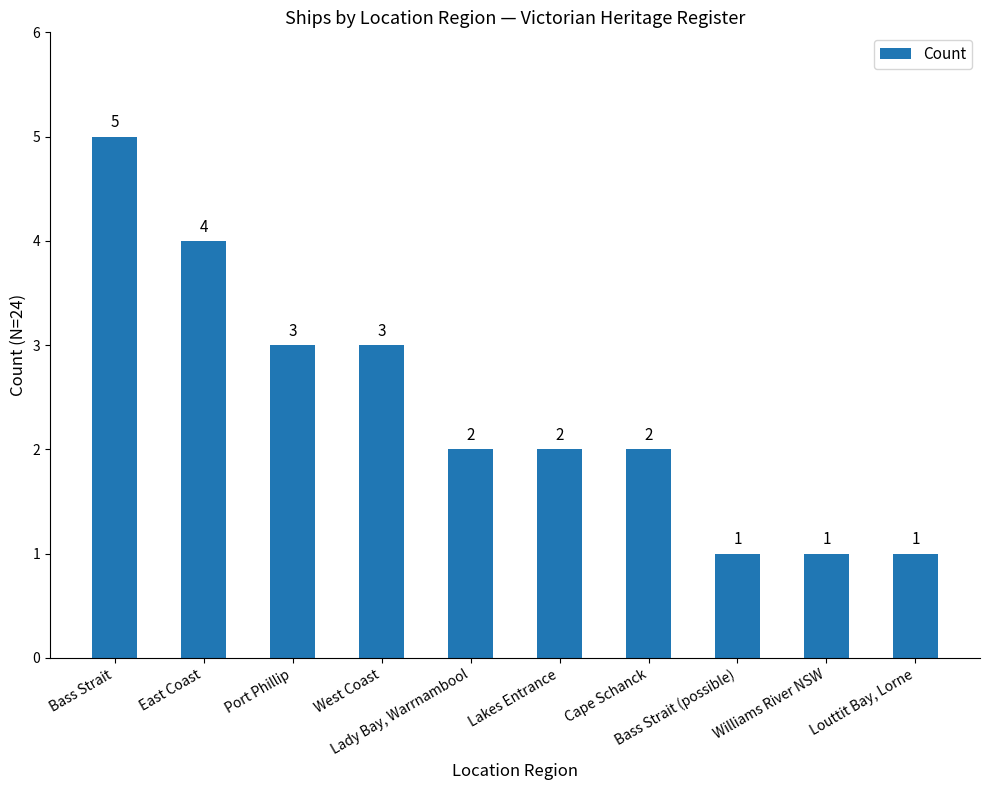

What is the difference between the maximum and minimum values?

4